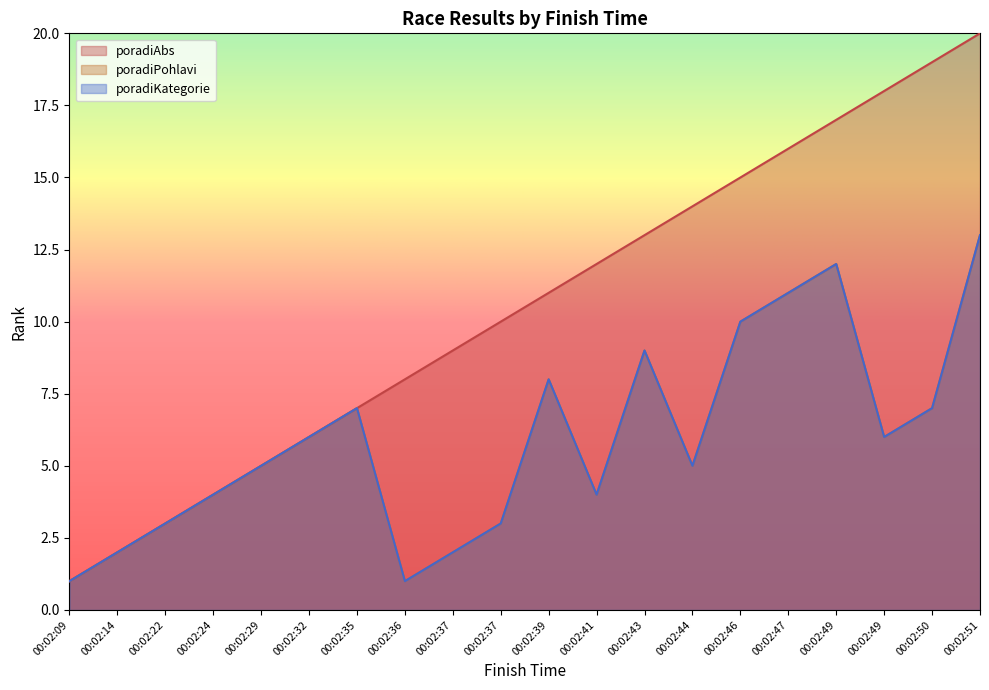

Reading right to left, what are all the values shown in this chart?

poradiAbs: 00:02:51=20	00:02:50=19	00:02:49=18	00:02:49=17	00:02:47=16	00:02:46=15	00:02:44=14	00:02:43=13	00:02:41=12	00:02:39=11	00:02:37=10	00:02:37=9	00:02:36=8	00:02:35=7	00:02:32=6	00:02:29=5	00:02:24=4	00:02:22=3	00:02:14=2	00:02:09=1
poradiPohlavi: 00:02:51=13	00:02:50=7	00:02:49=6	00:02:49=12	00:02:47=11	00:02:46=10	00:02:44=5	00:02:43=9	00:02:41=4	00:02:39=8	00:02:37=3	00:02:37=2	00:02:36=1	00:02:35=7	00:02:32=6	00:02:29=5	00:02:24=4	00:02:22=3	00:02:14=2	00:02:09=1
poradiKategorie: 00:02:51=13	00:02:50=7	00:02:49=6	00:02:49=12	00:02:47=11	00:02:46=10	00:02:44=5	00:02:43=9	00:02:41=4	00:02:39=8	00:02:37=3	00:02:37=2	00:02:36=1	00:02:35=7	00:02:32=6	00:02:29=5	00:02:24=4	00:02:22=3	00:02:14=2	00:02:09=1